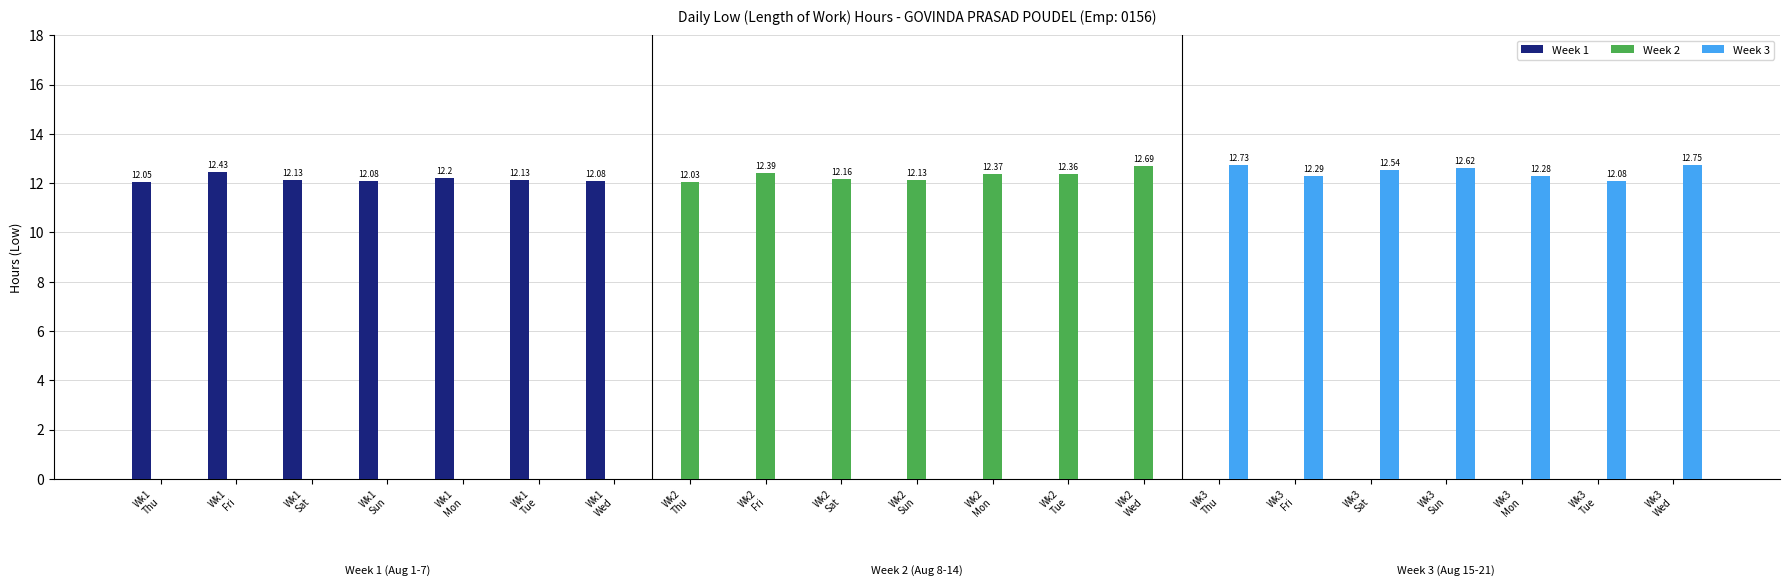

What is the sum of all Week 3 values?

87.3